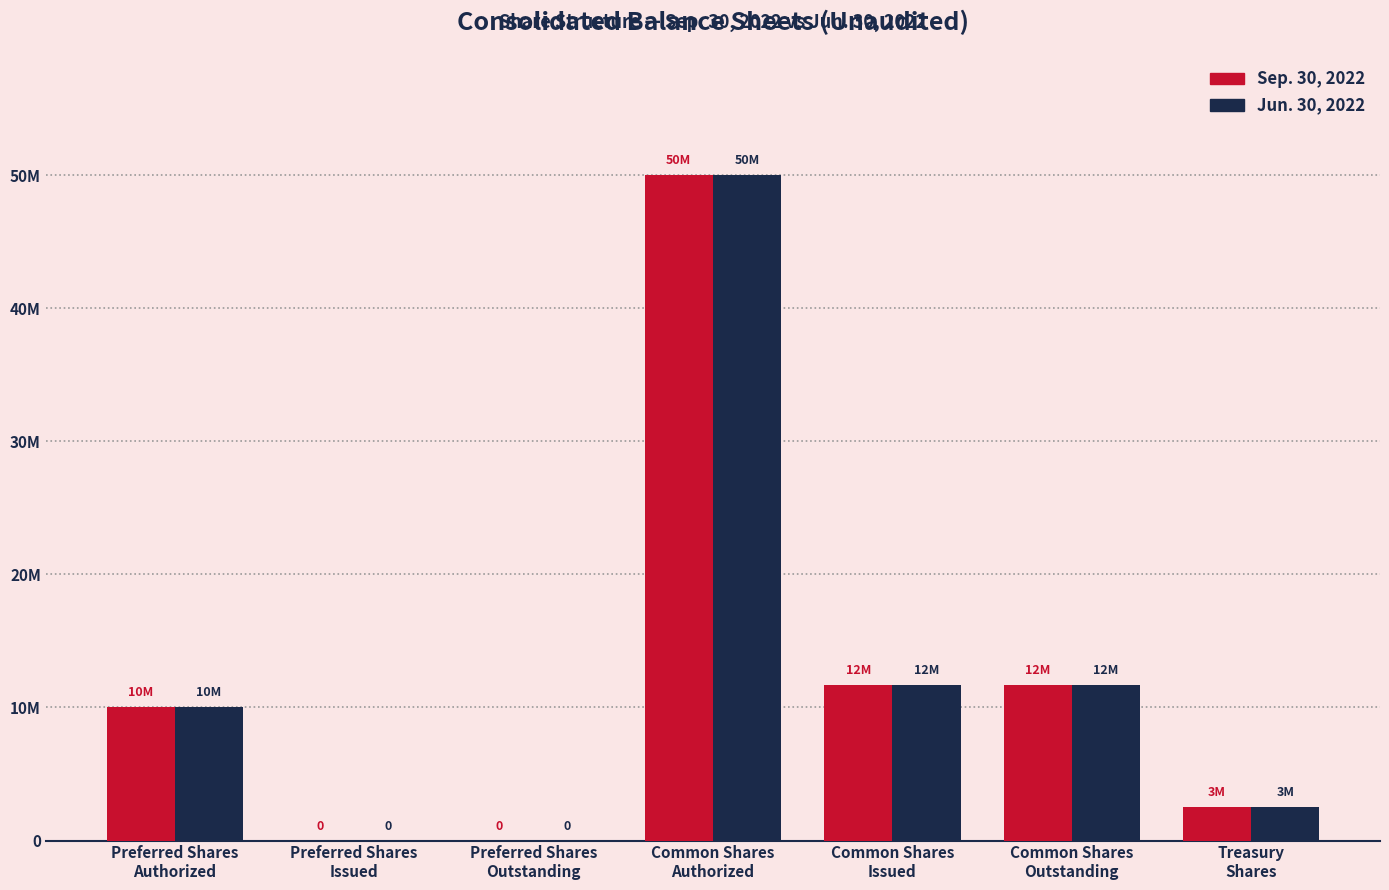

At which label does Sep. 30, 2022 reach its minimum?

Preferred Shares
Issued